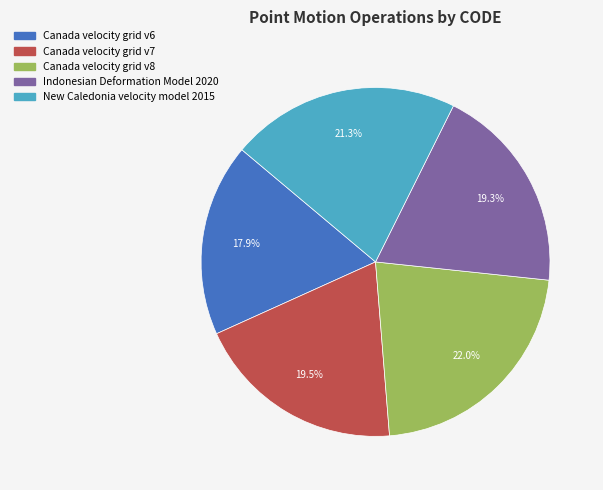

What is the largest slice in the pie chart?

Canada velocity grid v8